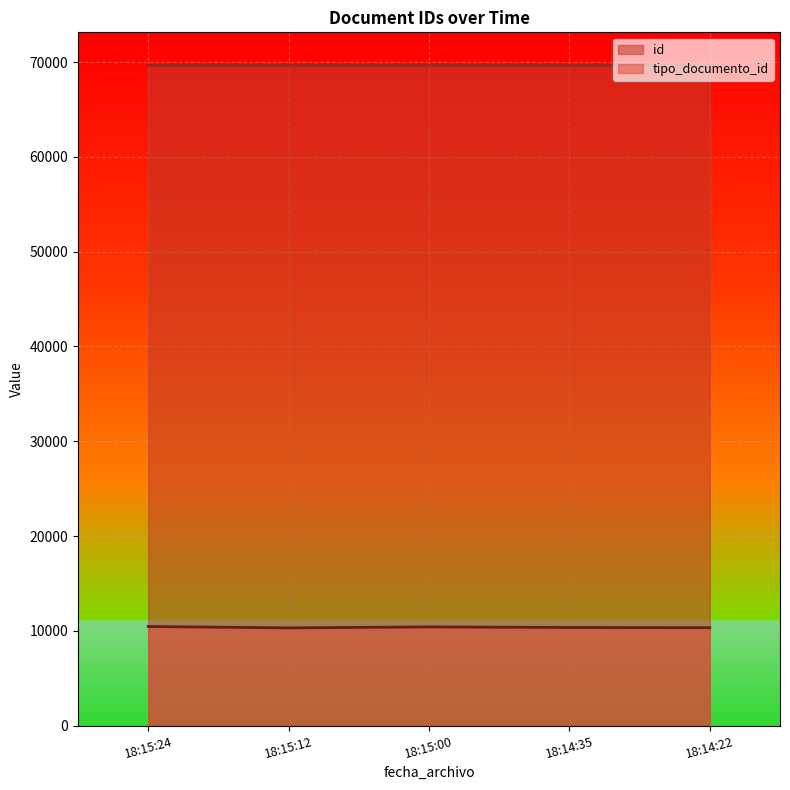

How many interior local valleys does the tipo_documento_id series have?

1